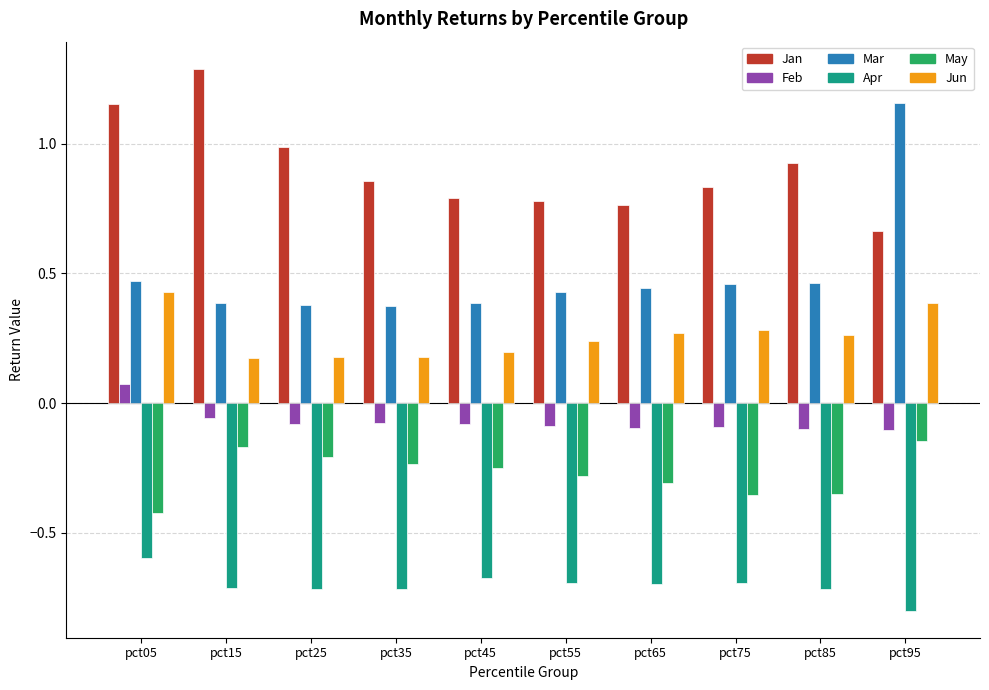

Is it true that Jun equals 0.2 at pct95?

False